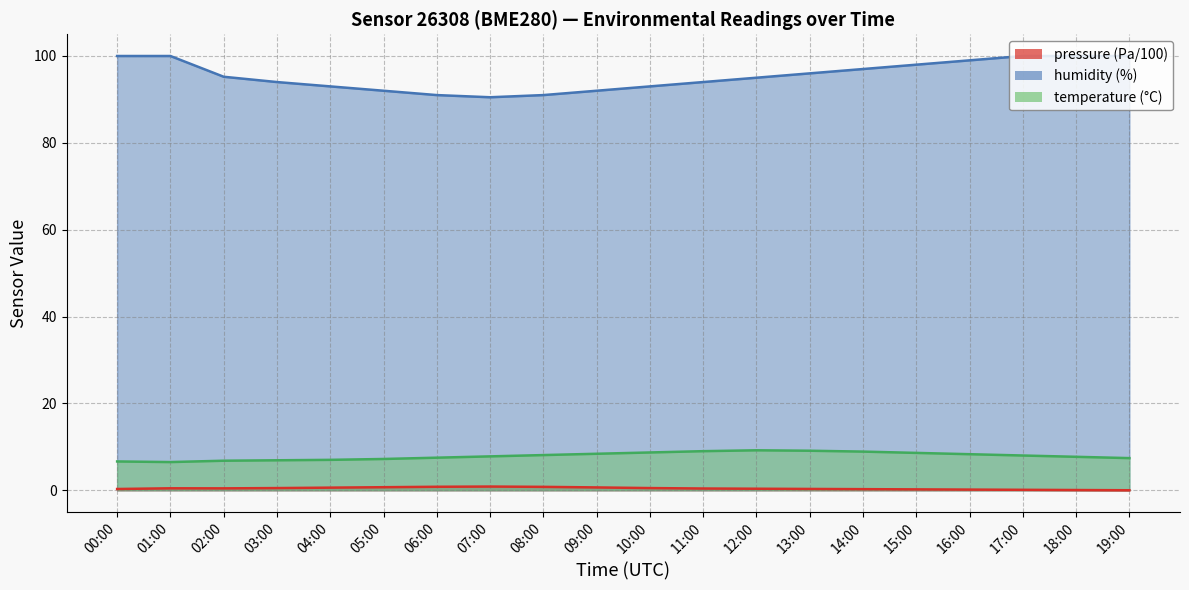

What is the label of the 17th point from the right?

03:00